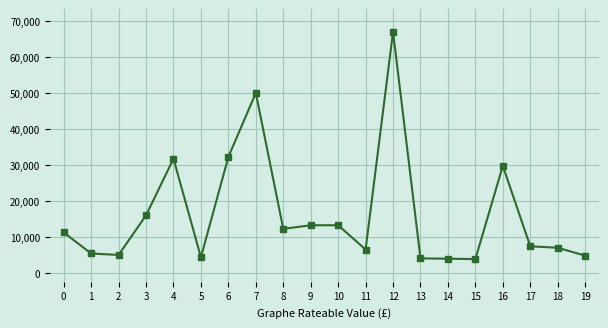

True or false: there are more than 0 points higher than both neighbors.

True